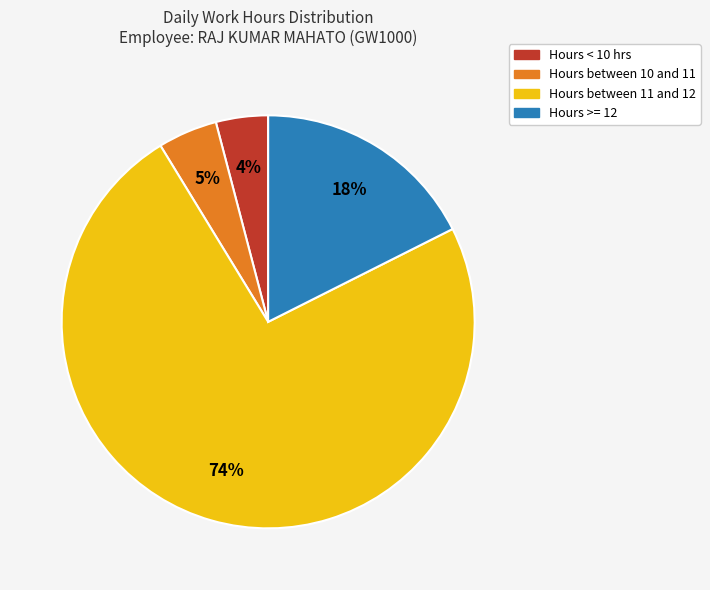

To the nearest percent, what is the average slice percentage?

25%